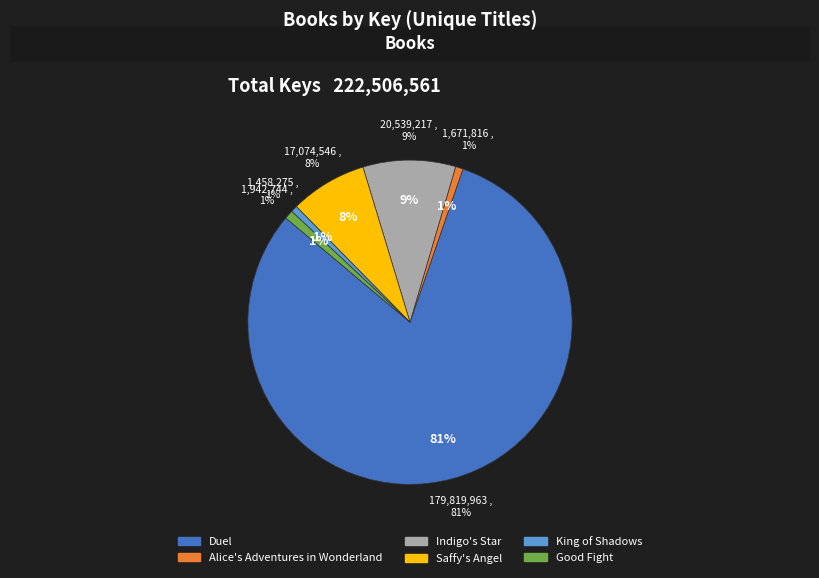

Count the number of slices in the pie.

6